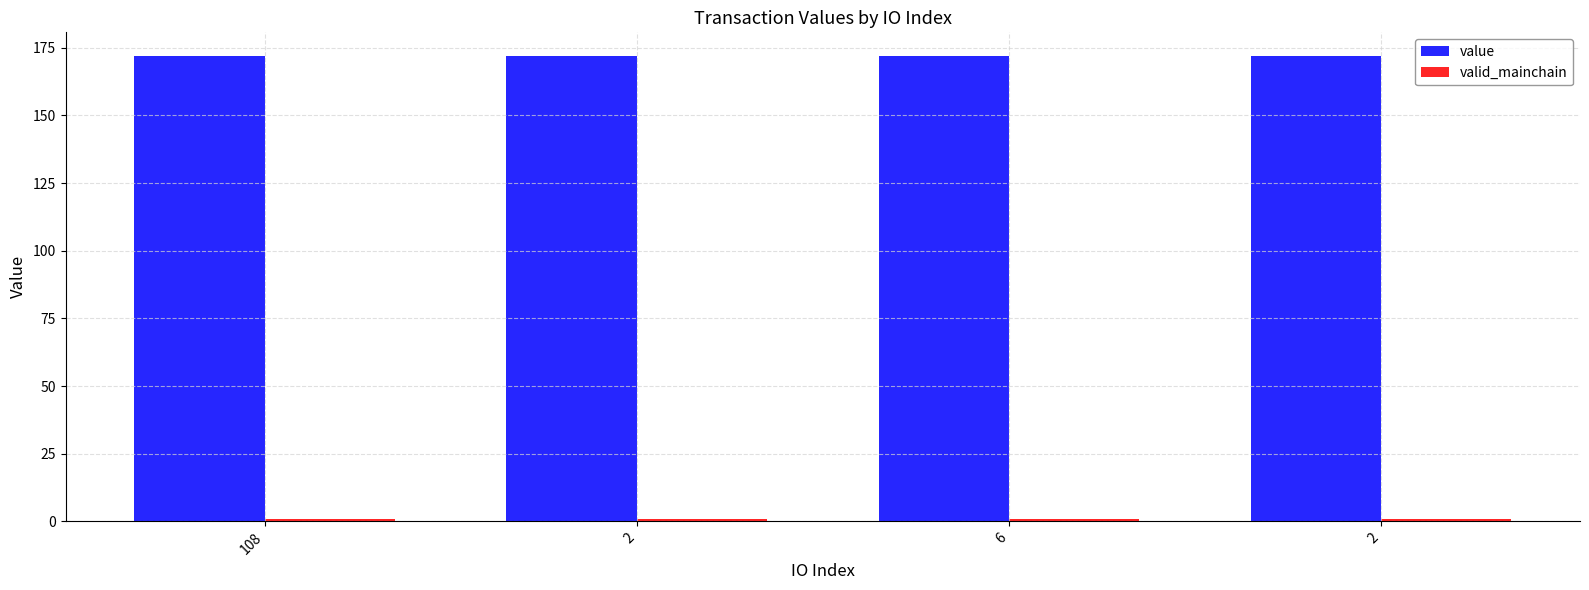

How many bars are there in total?

8